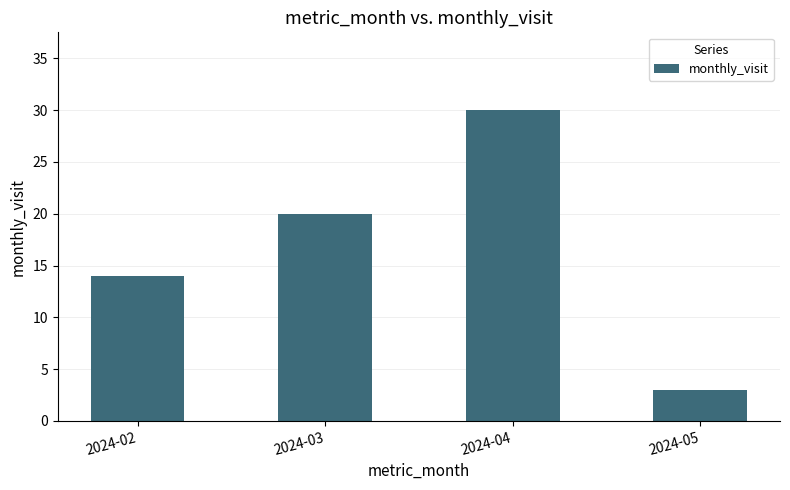

What is the ratio of the value at 2024-04 to the value at 2024-03?

1.5